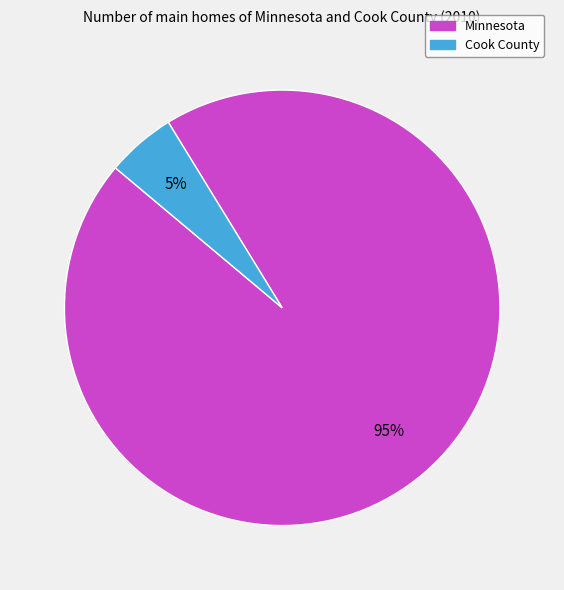

To the nearest percent, what percentage of the pie is Cook County?

5%